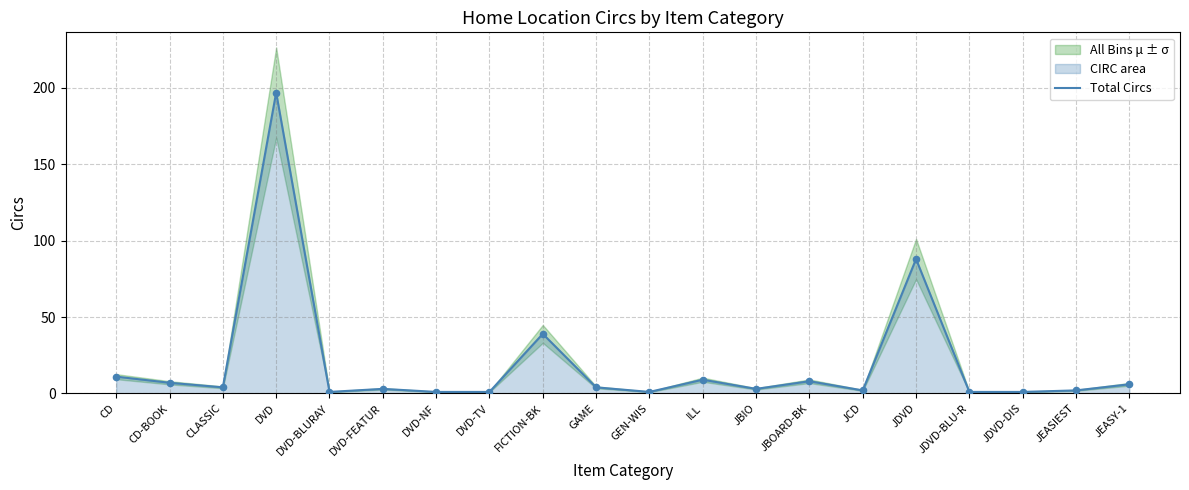

Approximately how many times larger is the value at CD compared to DVD?

0.1